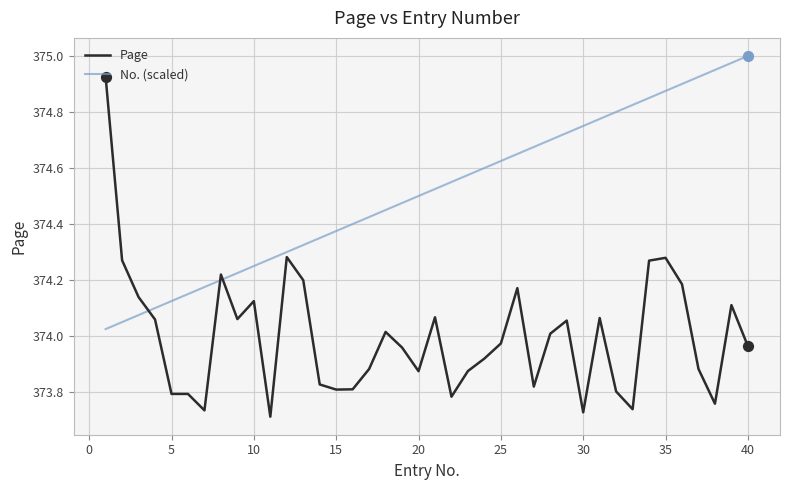

Which series has the largest total across all categories?

No. (scaled)